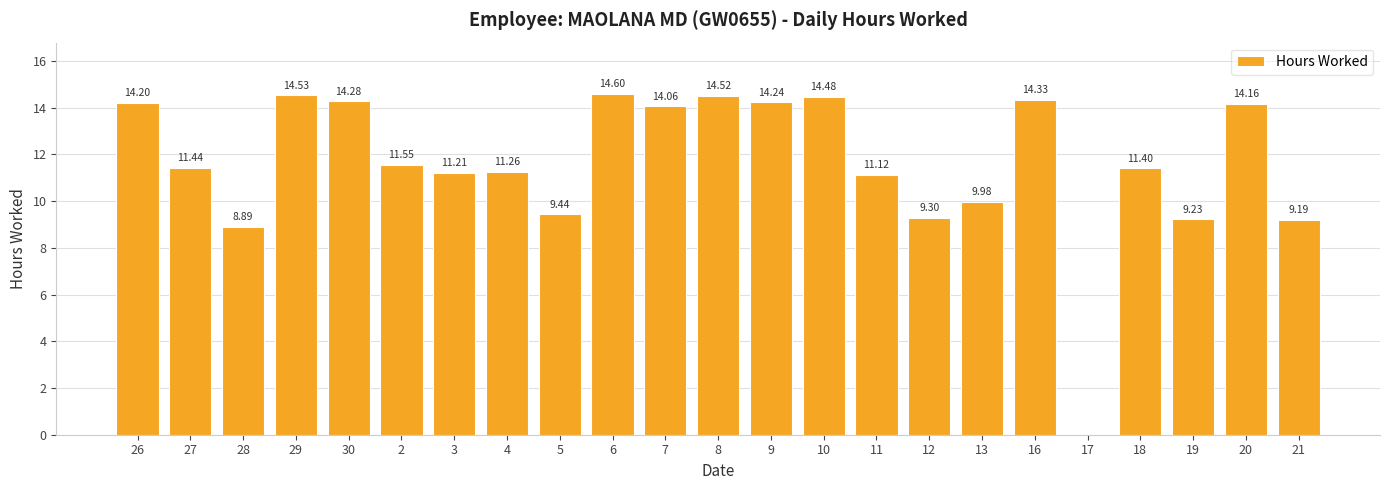

What is the ratio of the value at 29 to the value at 12?

1.6